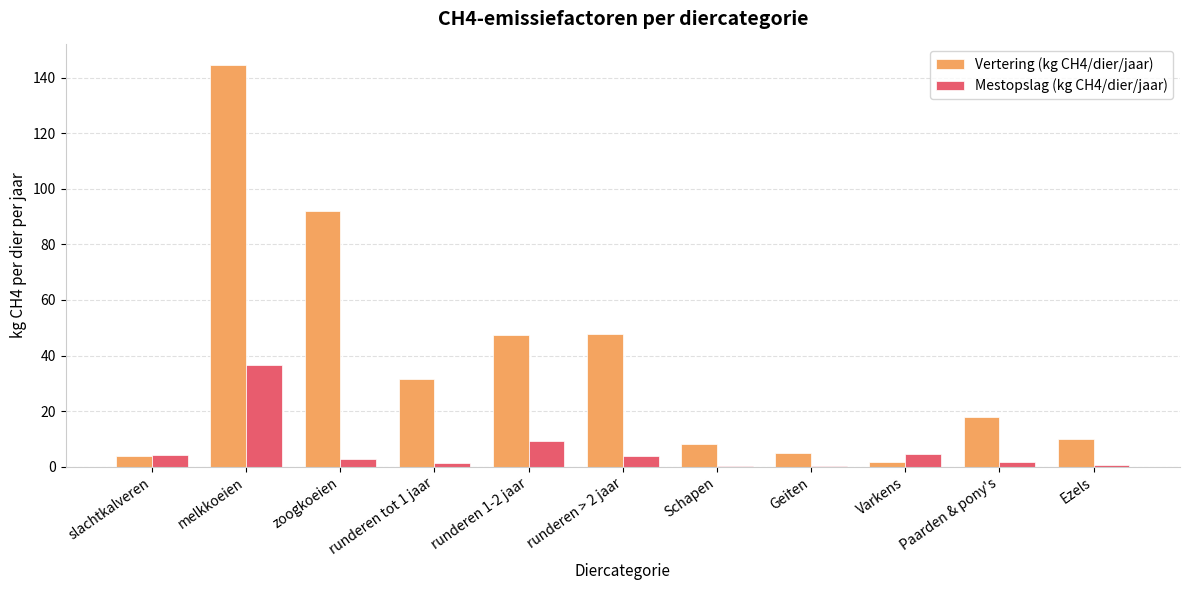

At which category is the sum across all series the highest?

melkkoeien